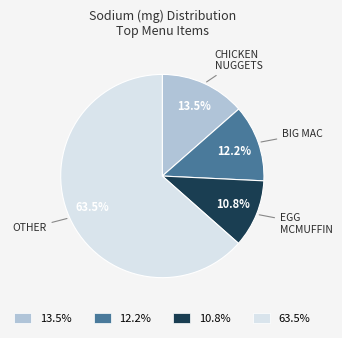

Combined, do BIG MAC and CHICKEN NUGGETS account for over 50%?

No